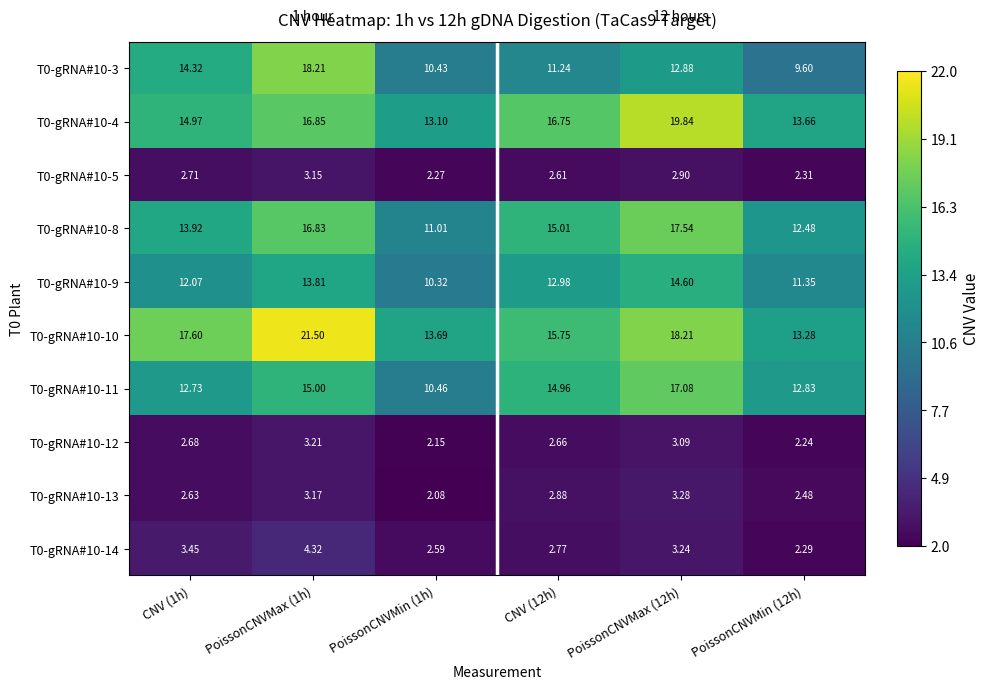

Is the value of T0-gRNA#10-14 at CNV (1h) greater than the value of T0-gRNA#10-4 at CNV (1h)?

No